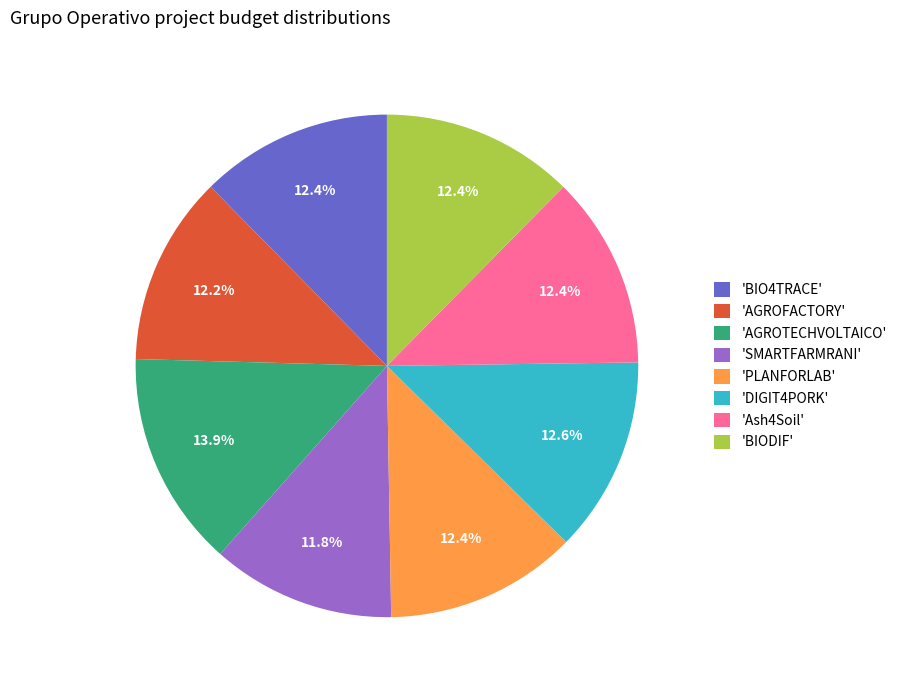

Which slice is the largest?

'AGROTECHVOLTAICO'